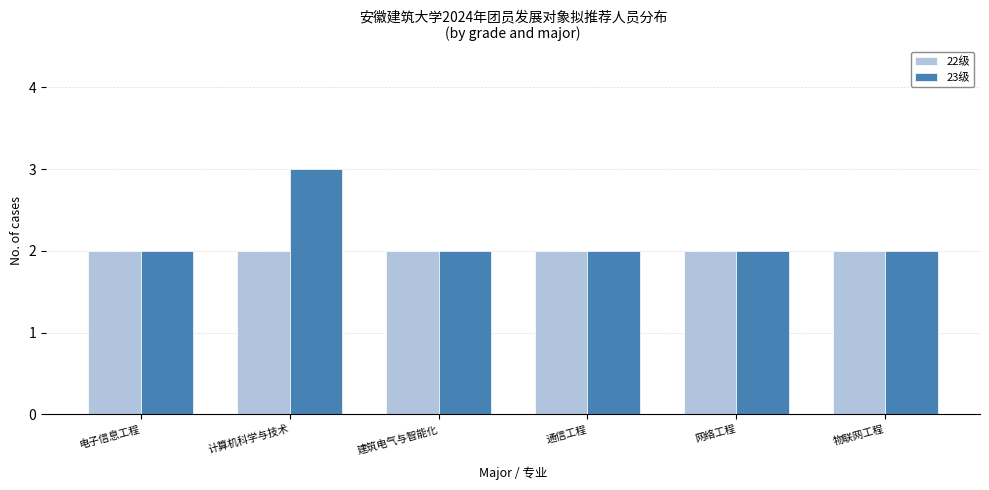

Reading left to right, extract all data points from this chart.

22级: 2	2	2	2	2	2
23级: 2	3	2	2	2	2